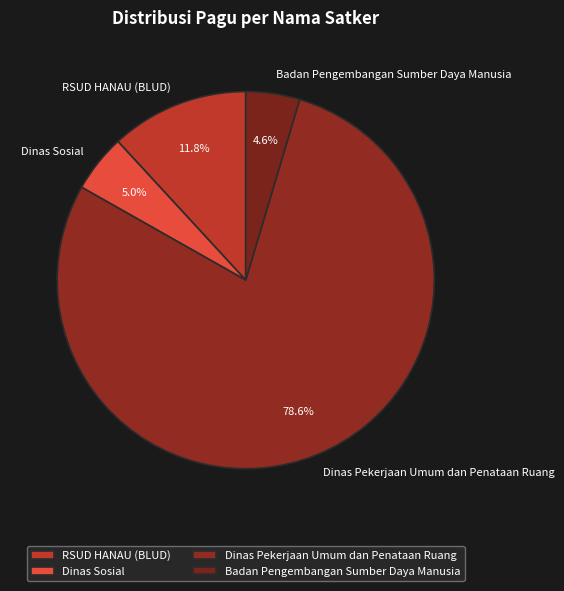

What percentage do Dinas Sosial and RSUD HANAU (BLUD) together represent?

16.8%